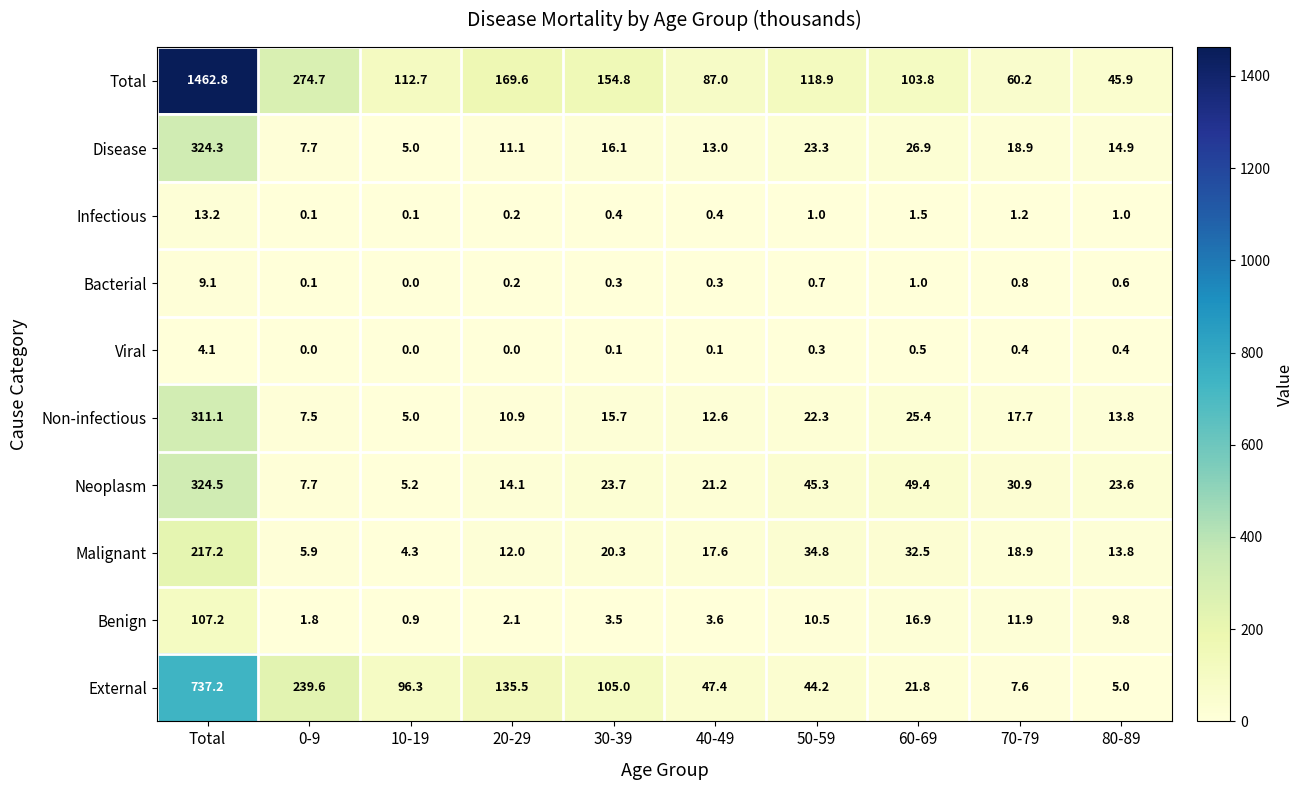

What is the approximate value of Bacterial at Total?

9.1